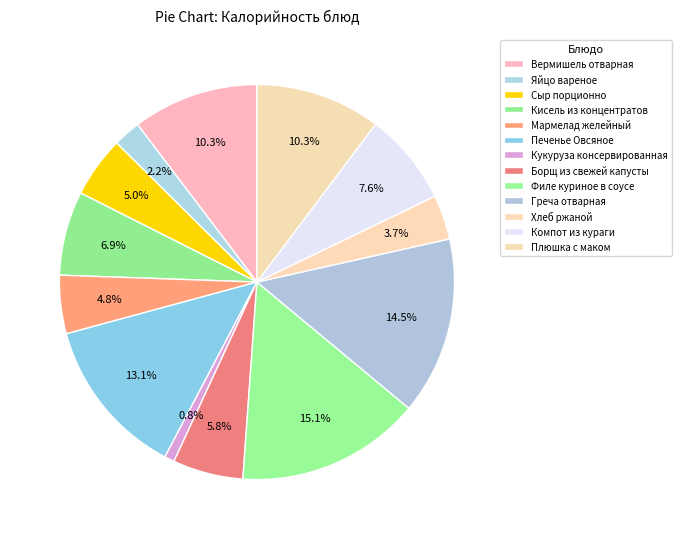

Count the number of slices in the pie.

13